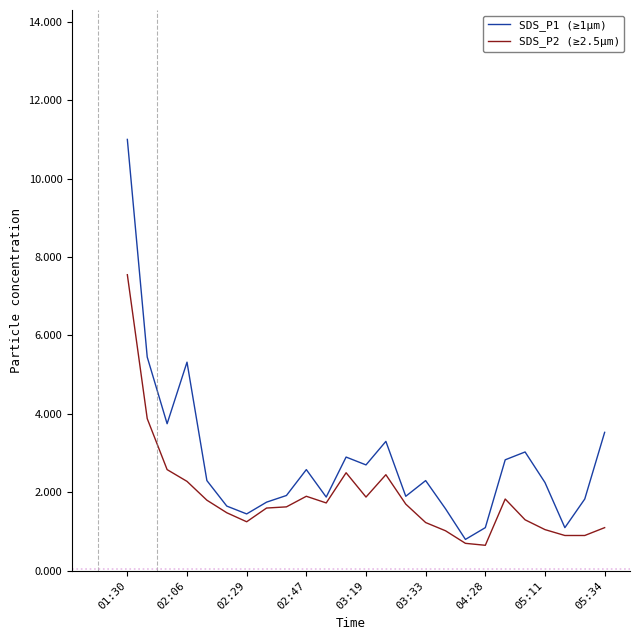

Which series has the largest range (max minus min)?

SDS_P1 (≥1µm)